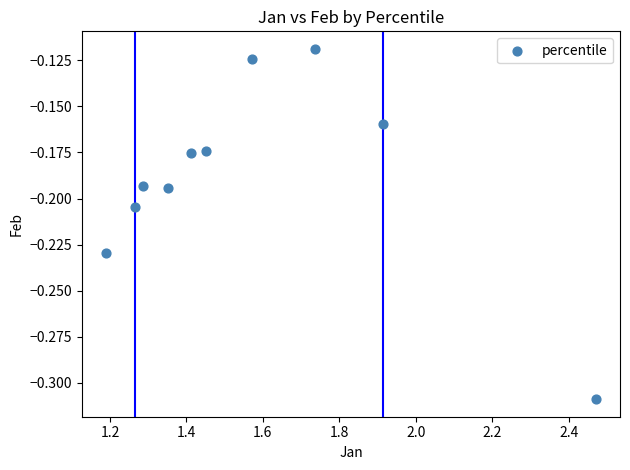

What is the average X value?

1.6